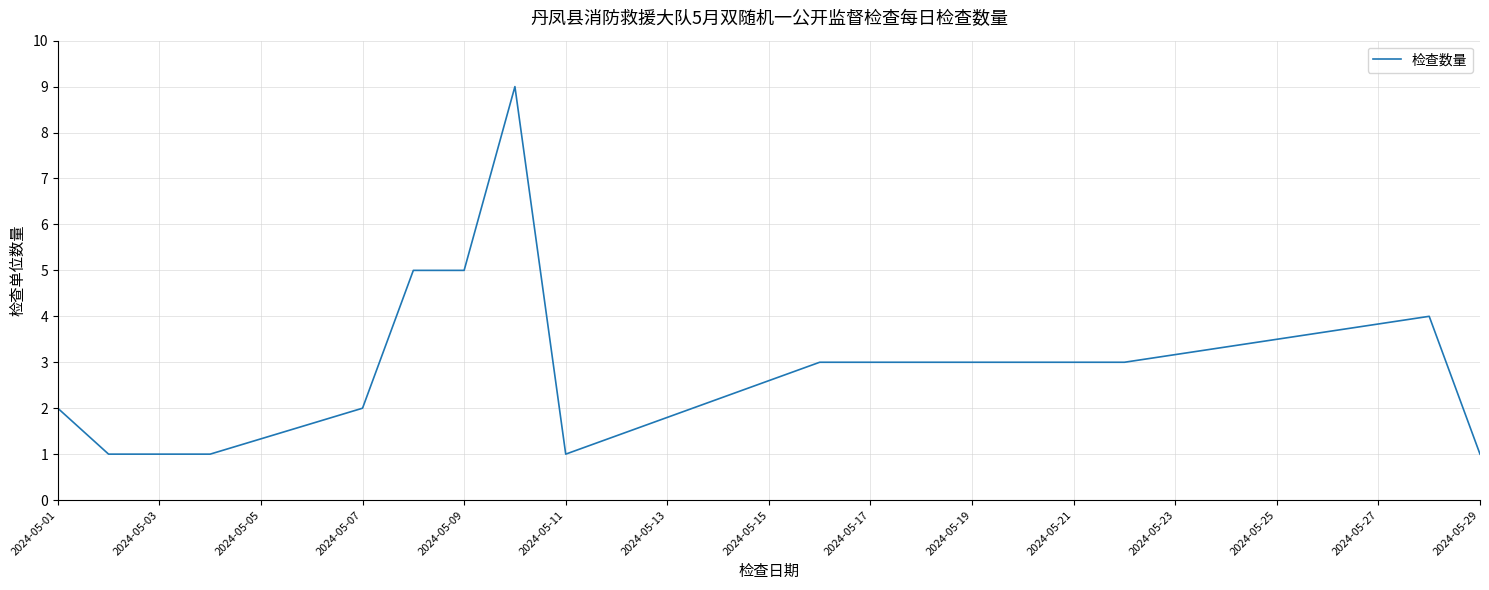

How many values are below 3?

6